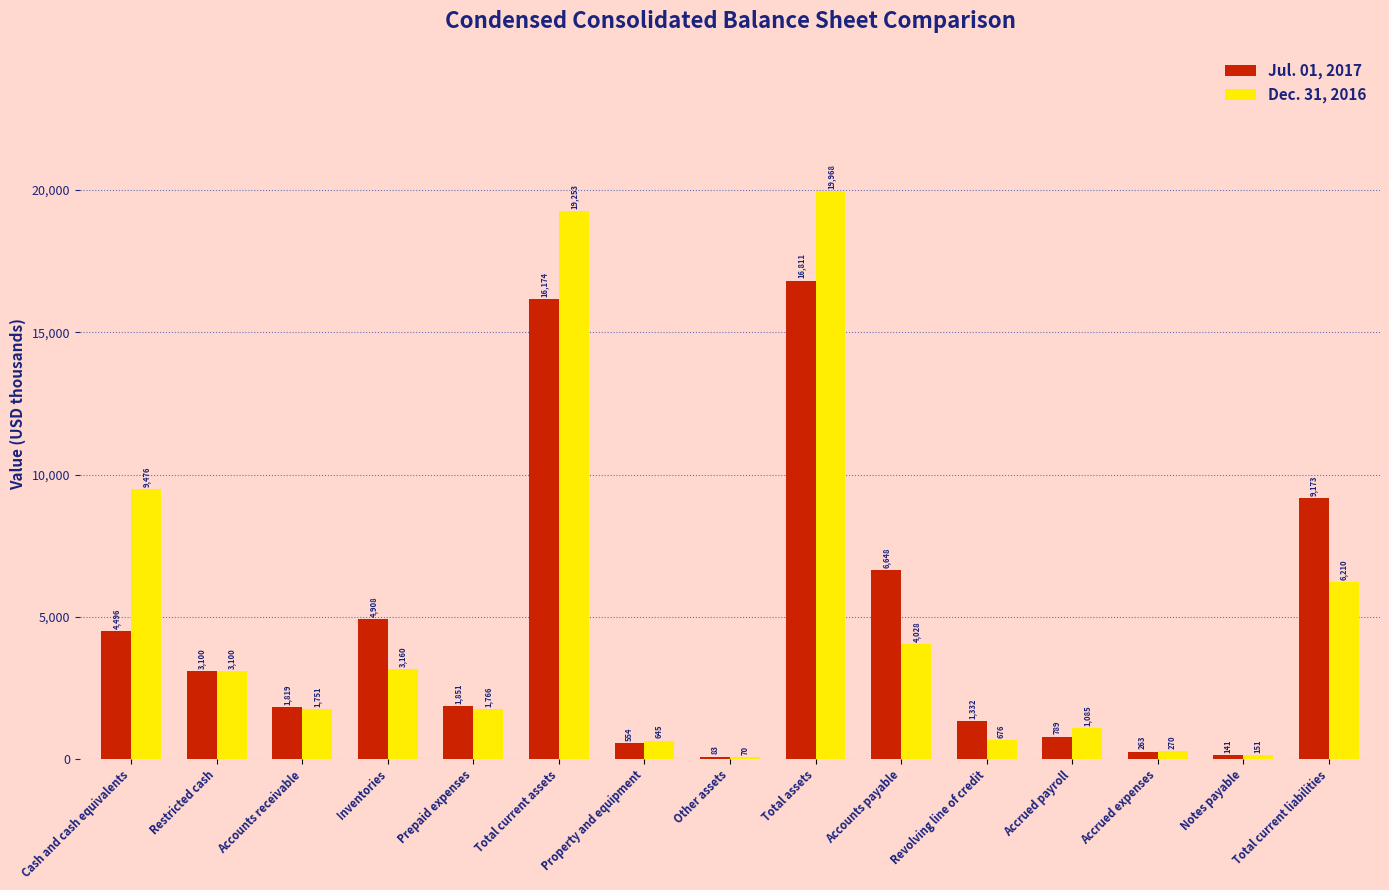

What is the total value across all series at Total assets?

36779